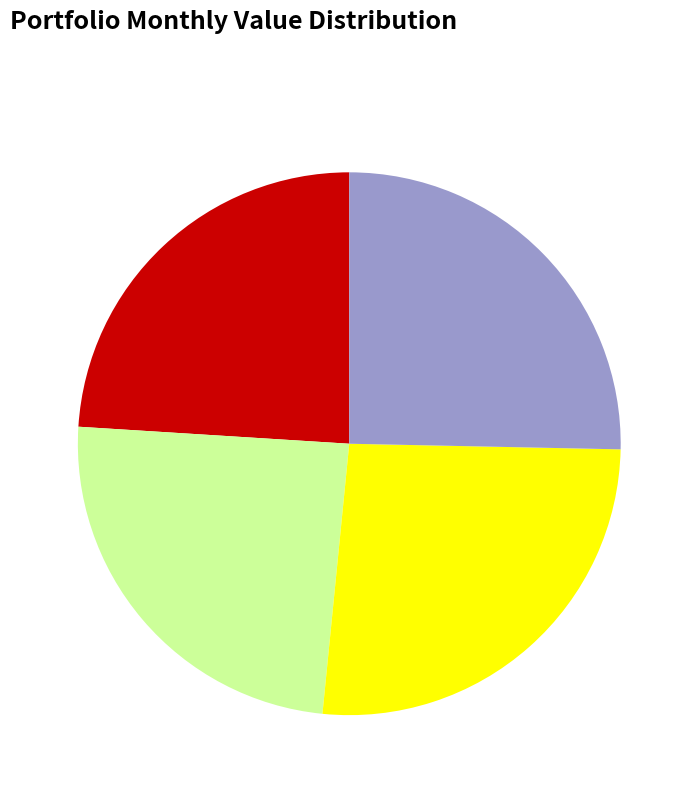

Does any single category account for the majority?

No